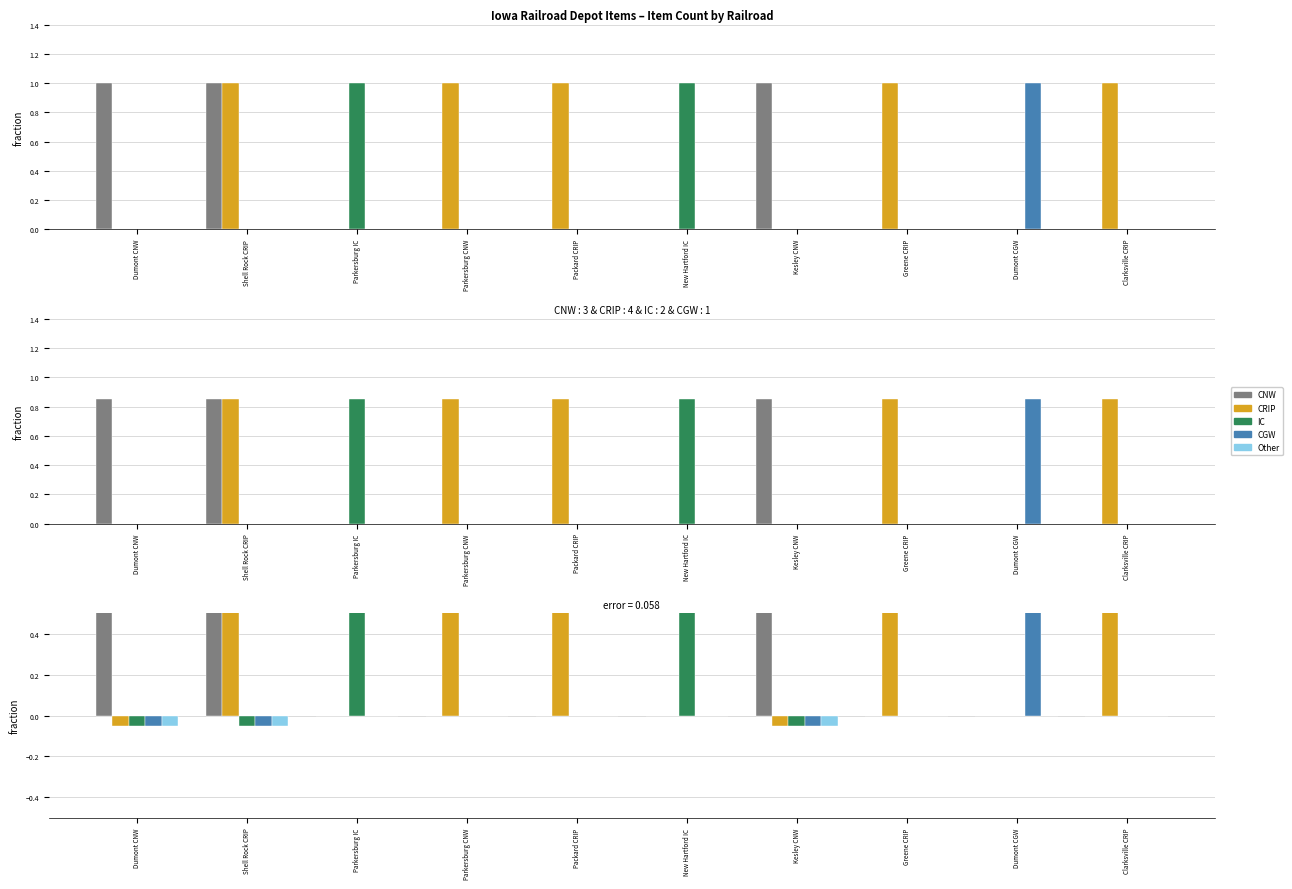

What position from the right is Packard CRIP?

6